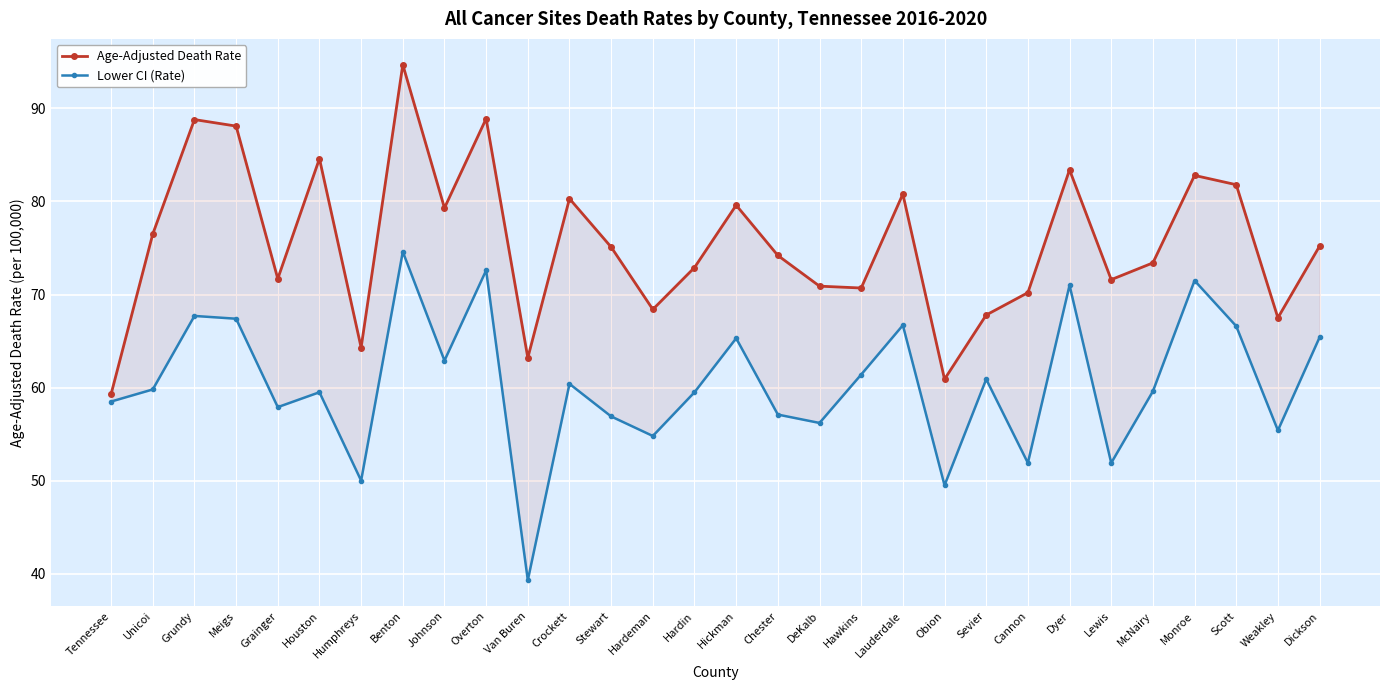

How many interior local valleys does the Age-Adjusted Death Rate series have?

9